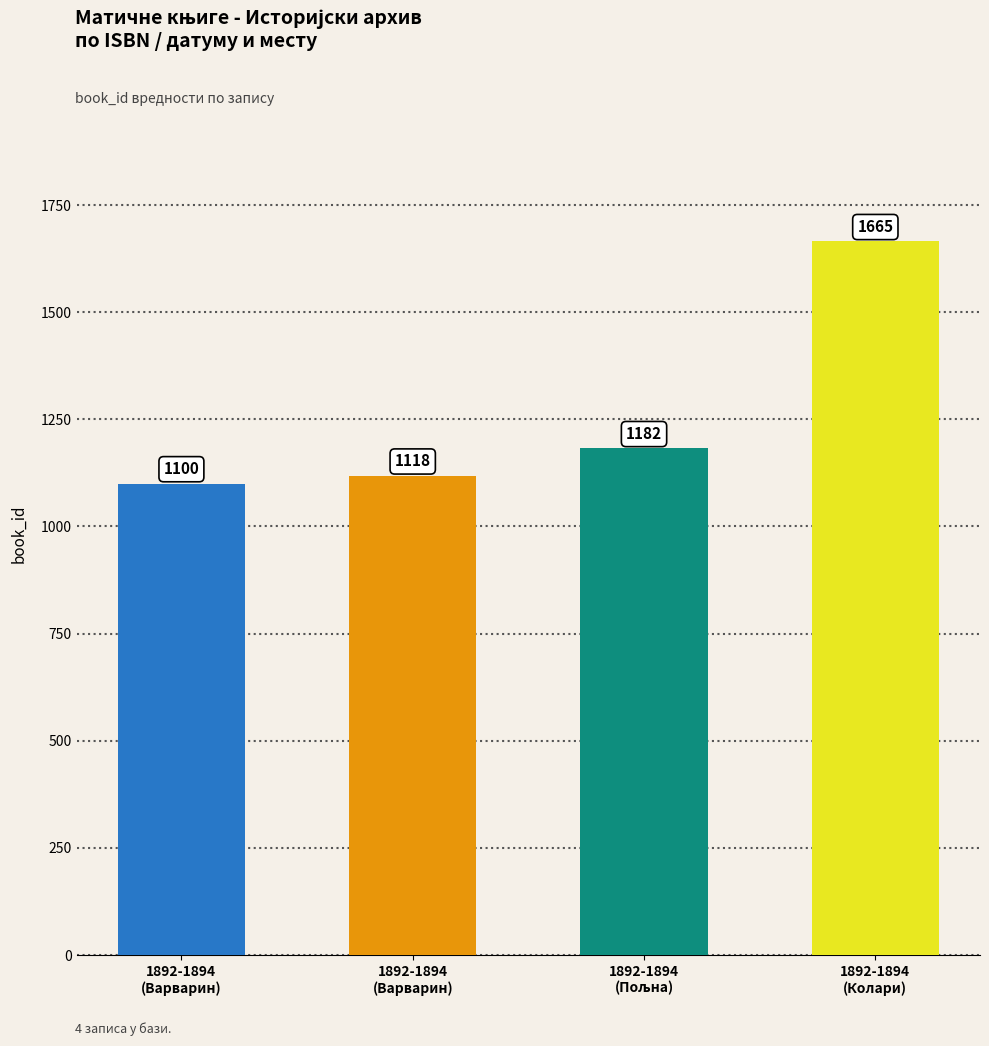

Where is the data nearest to the value 1382?

1892-1894
(Пољна)